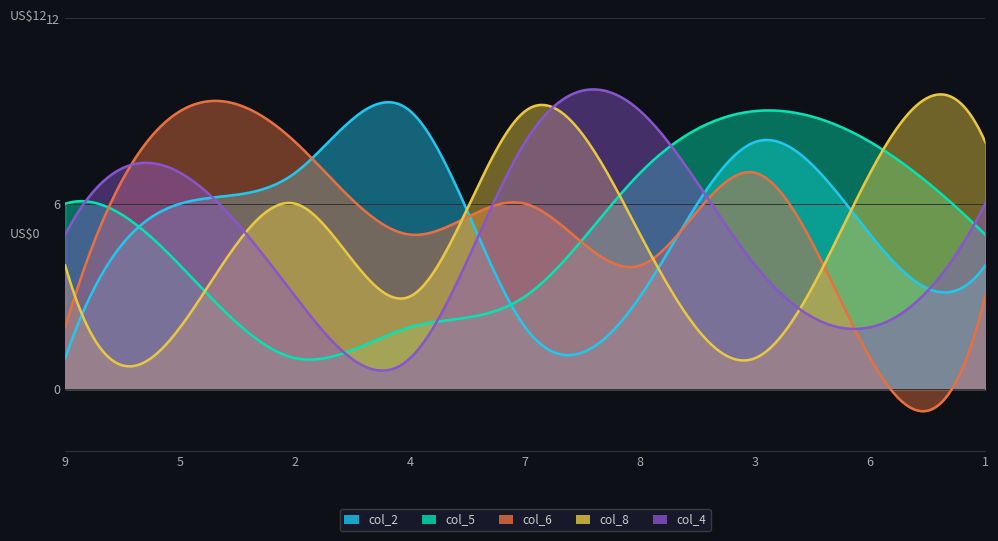

At how many categories does at least one series exceed 2?

9